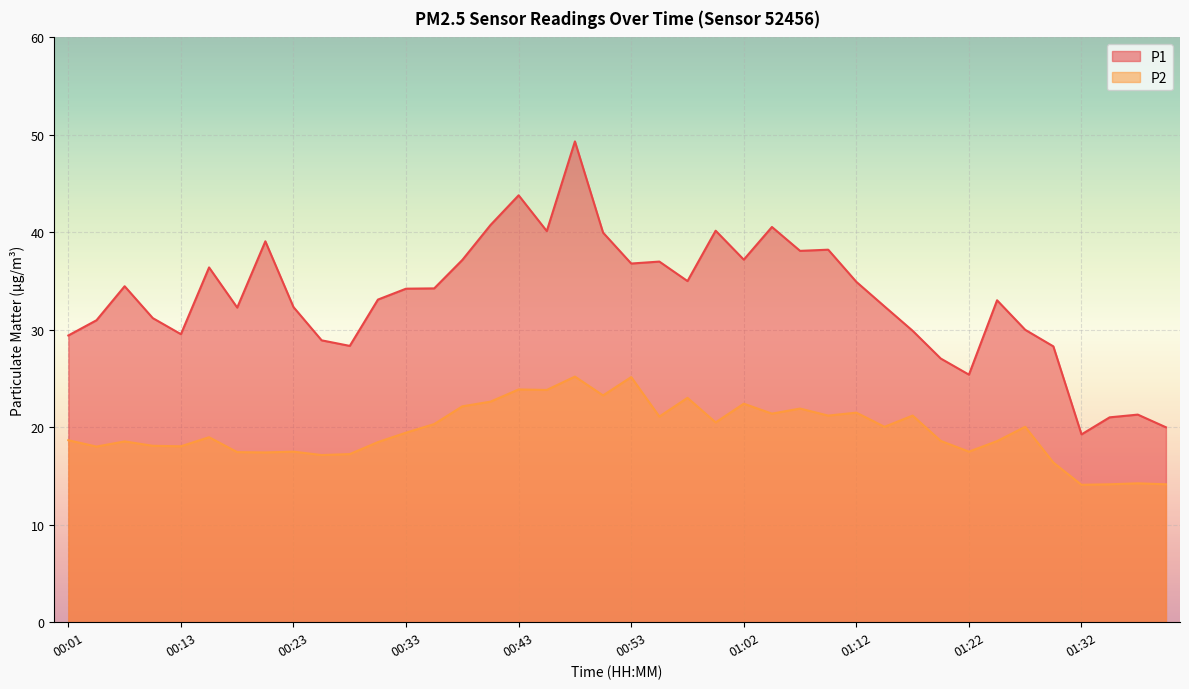

Is it true that P1 equals 47.5 at 01:19?

False